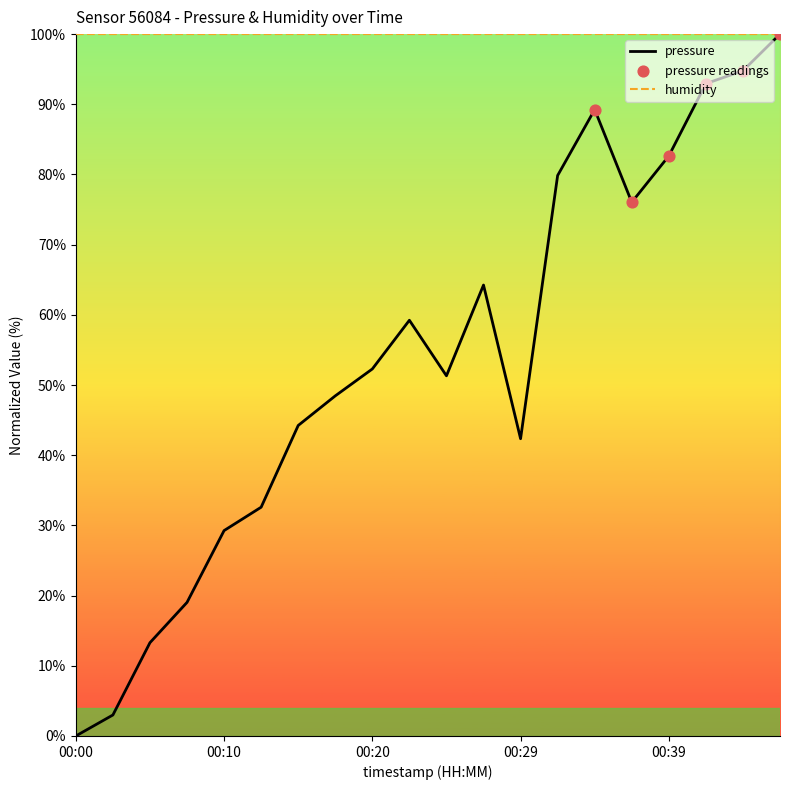

What is the ratio of the value at 00:24 to the value at 00:22?

0.9